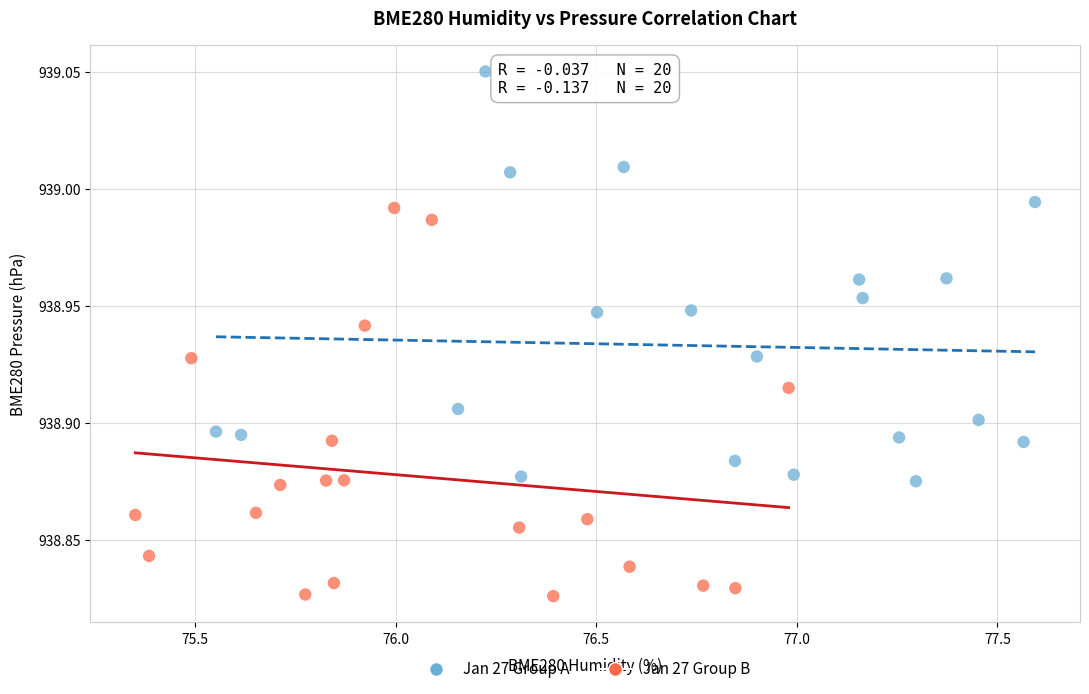

What are all the series names shown in the legend?

Jan 27 Group A, Jan 27 Group B